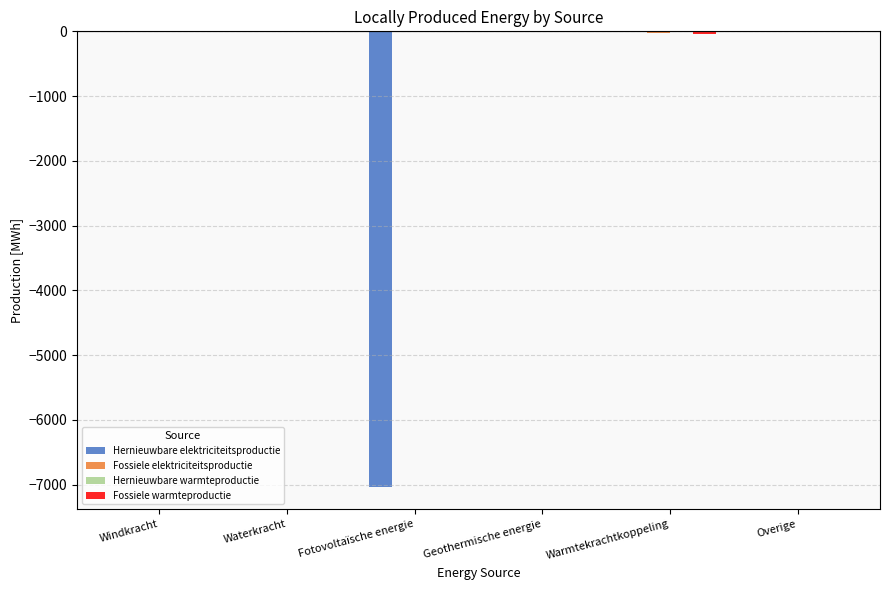

What is the average value of the Hernieuwbare elektriciteitsproductie series?

-1171.4